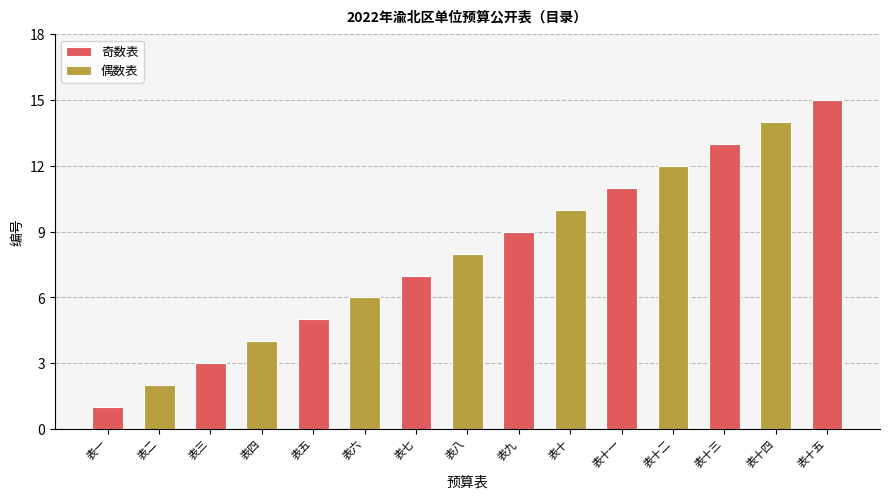

How many values in the 奇数表 series are below 9?

4